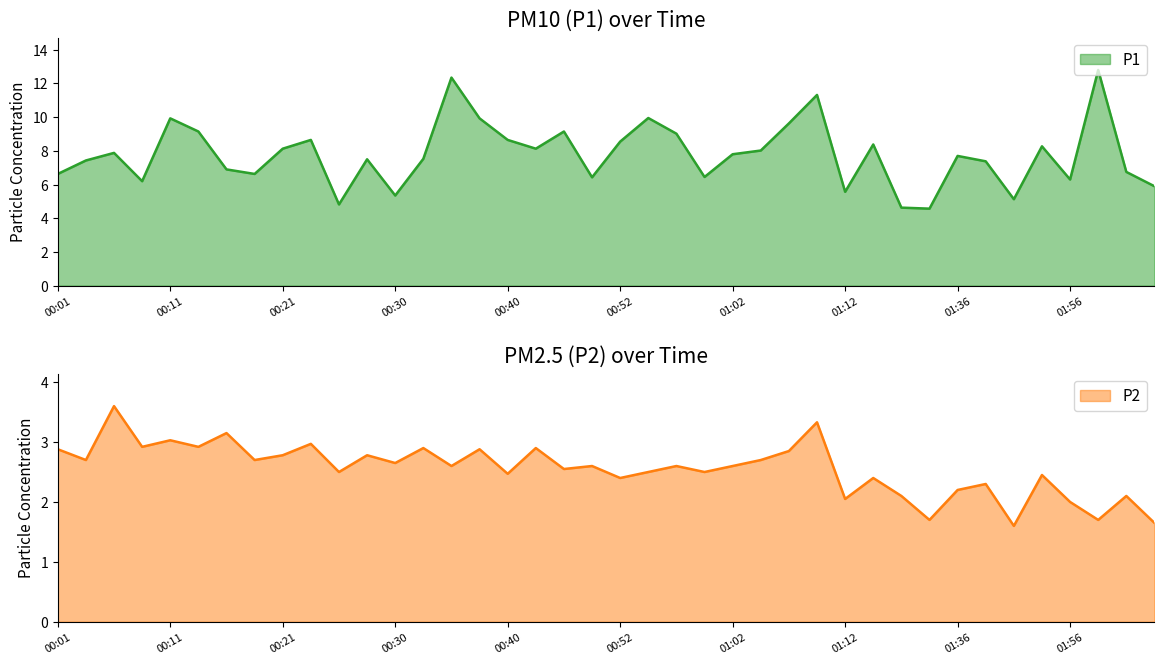

True or false: P1 and P2 cross at least once.

False